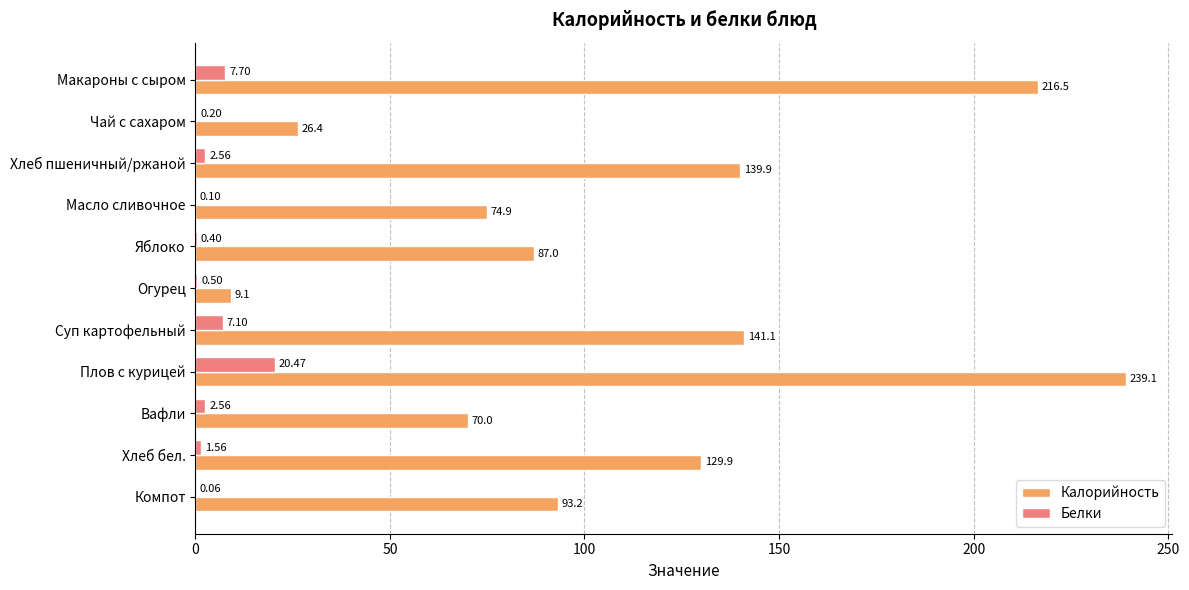

What is the sum of the Калорийность values at Чай с сахаром and Суп картофельный?

167.5